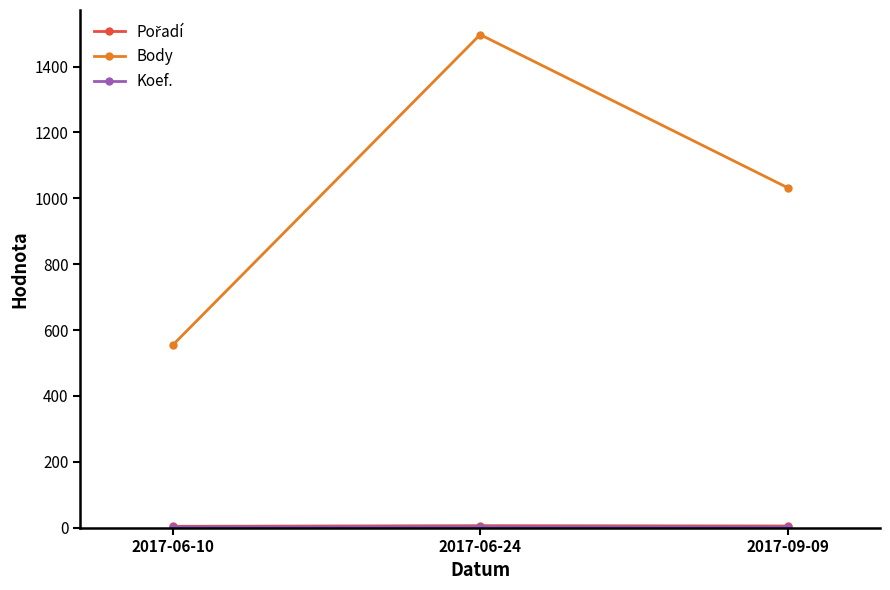

Which series has the largest total across all categories?

Body